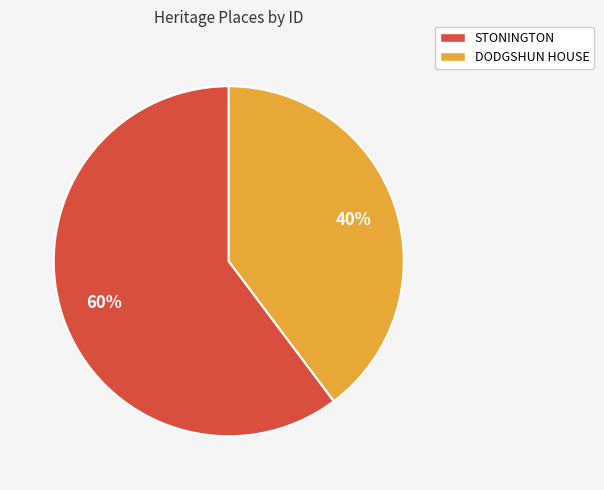

To the nearest percent, what is the difference between the largest and smallest slice percentages?

20%